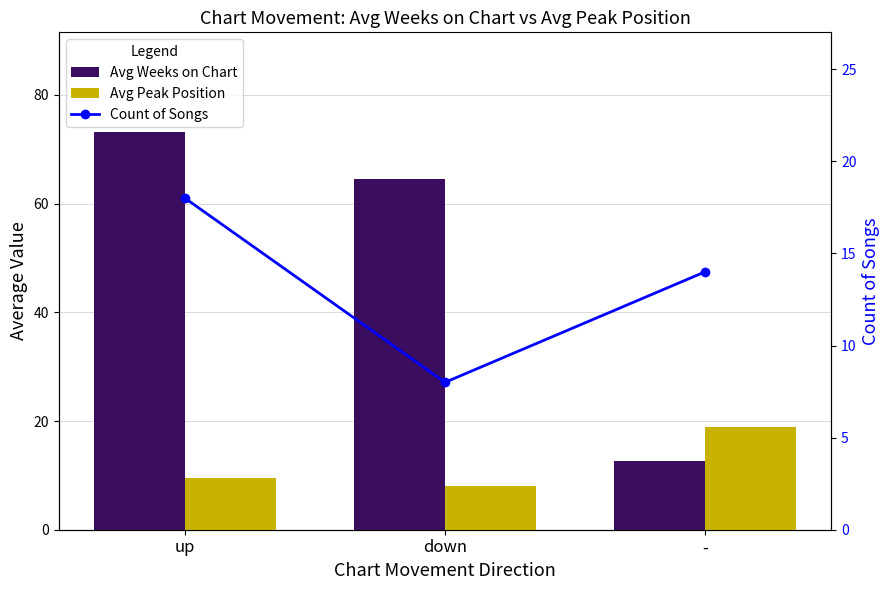

At which category does the chart reach its minimum across all series?

down